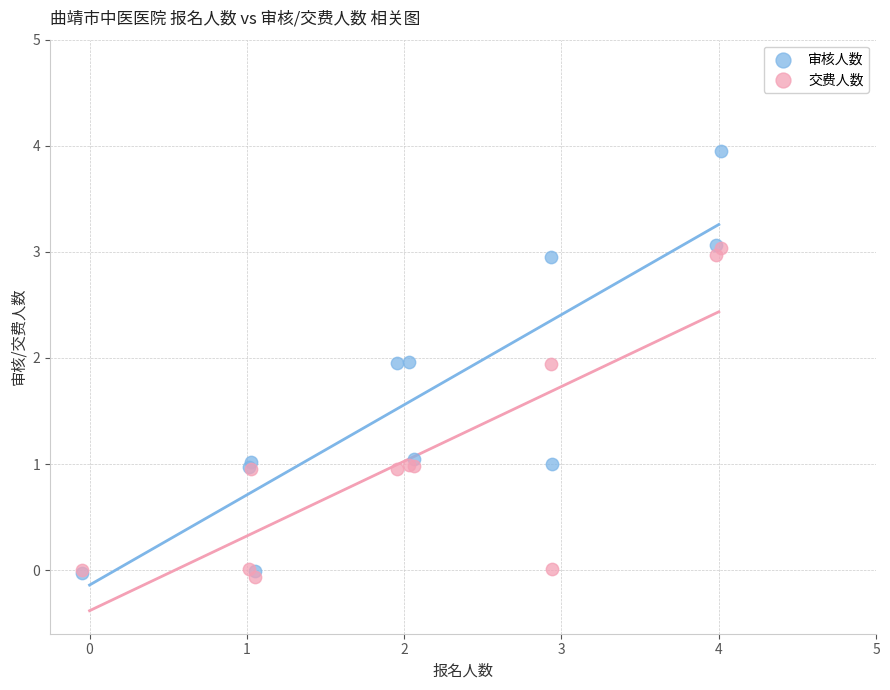

Which series reaches the maximum Y coordinate?

审核人数